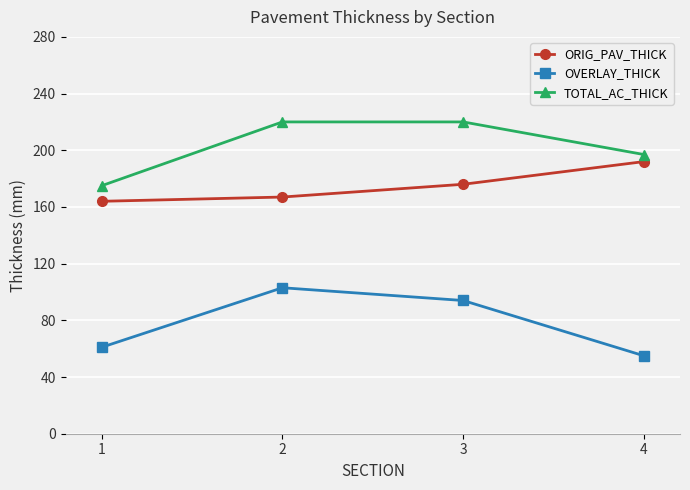

Is the value of TOTAL_AC_THICK at 1 greater than the value of ORIG_PAV_THICK at 1?

Yes